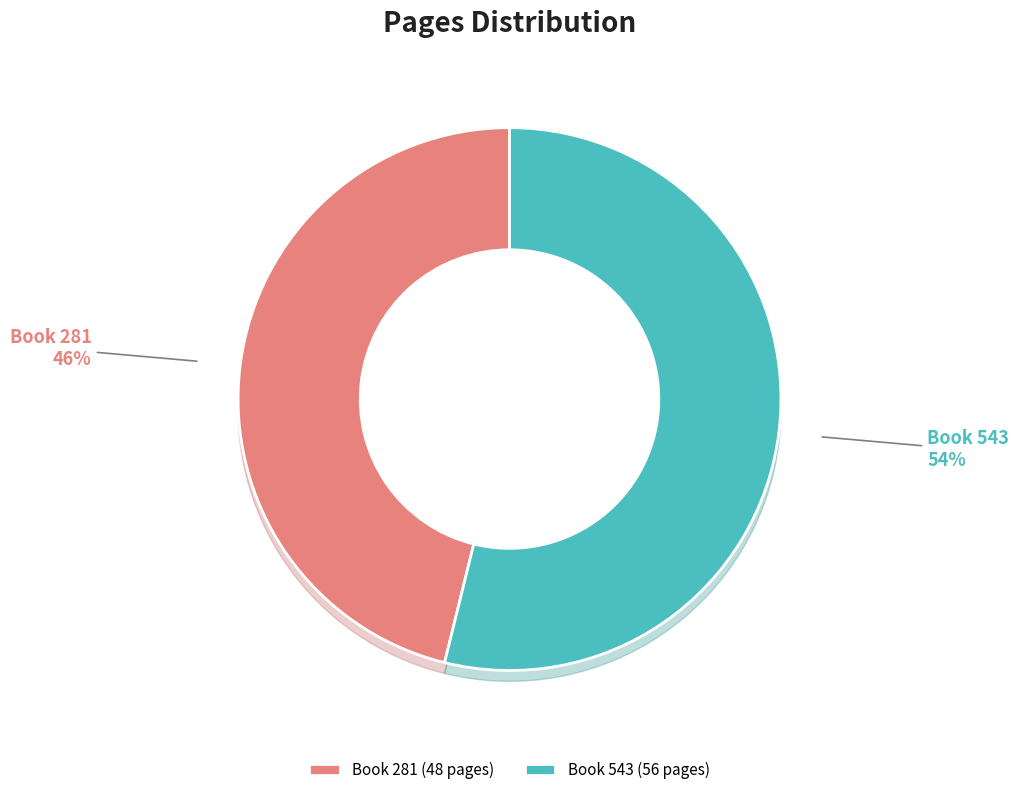

To the nearest percent, what is the difference between the largest and smallest slice percentages?

8%